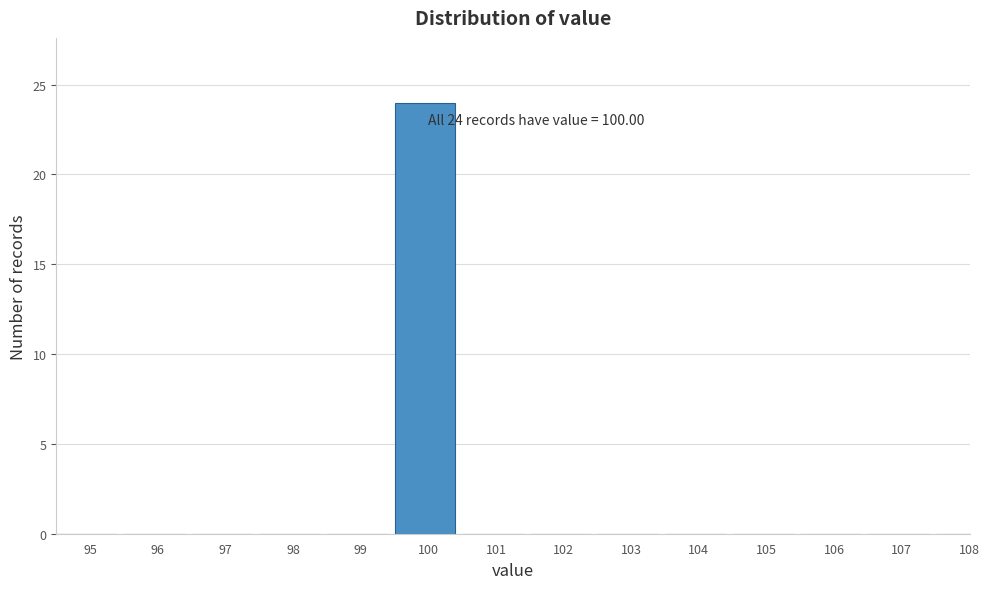

Reading left to right, what are all the values shown in this chart?

95=0	96=0	97=0	98=0	99=0	100=24	101=0	102=0	103=0	104=0	105=0	106=0	107=0	108=0